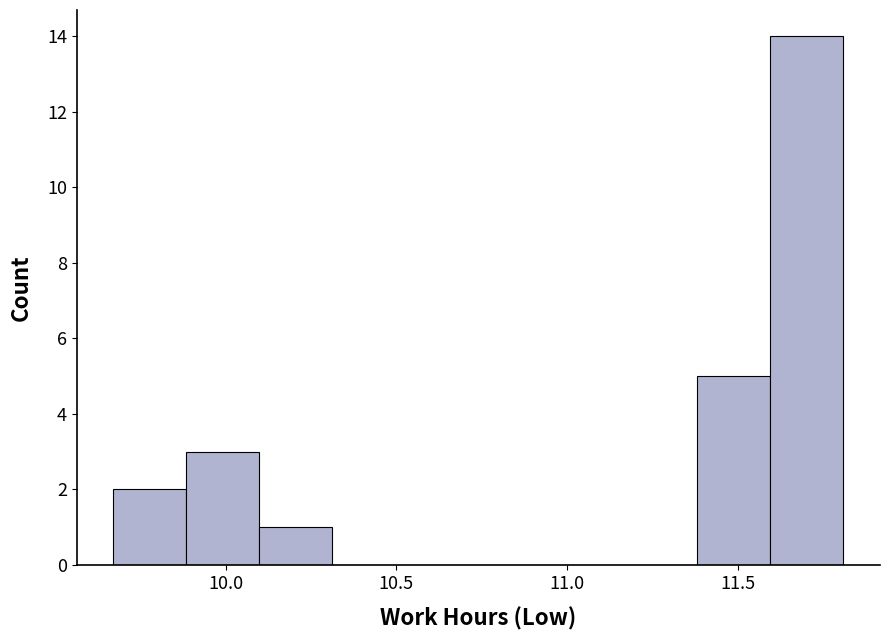

Reading left to right, transcribe this chart: for each bar, give the range it covers on the x-axis and its height. Neither the bar edges nor the heights are printed on the chart, so give them approximately, as read against the axes.

9.65 to 9.90: 2
9.90 to 10.10: 3
10.10 to 10.30: 1
10.30 to 10.55: 0
10.55 to 10.75: 0
10.75 to 10.95: 0
10.95 to 11.15: 0
11.15 to 11.40: 0
11.40 to 11.60: 5
11.60 to 11.80: 14